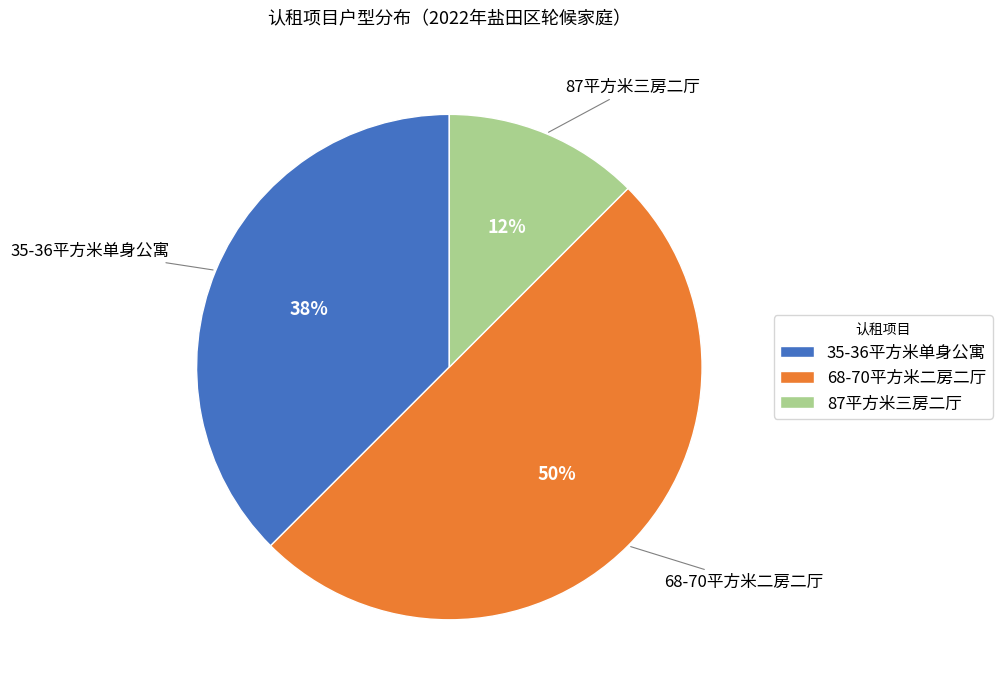

Does 35-36平方米单身公寓 account for over 50% of the chart?

No